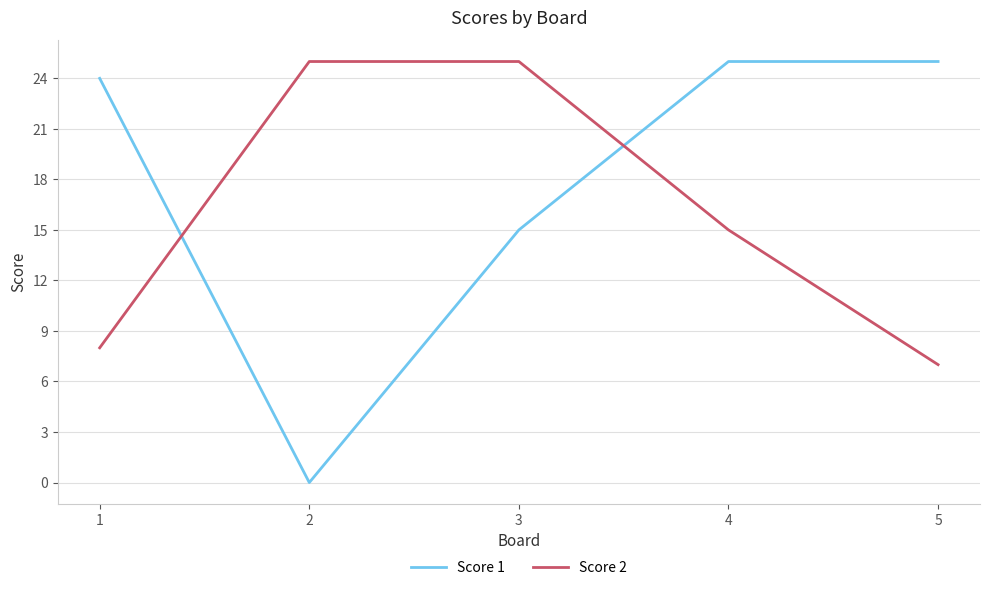

Which series ends up on top after the final intersection of Score 2 and Score 1?

Score 1